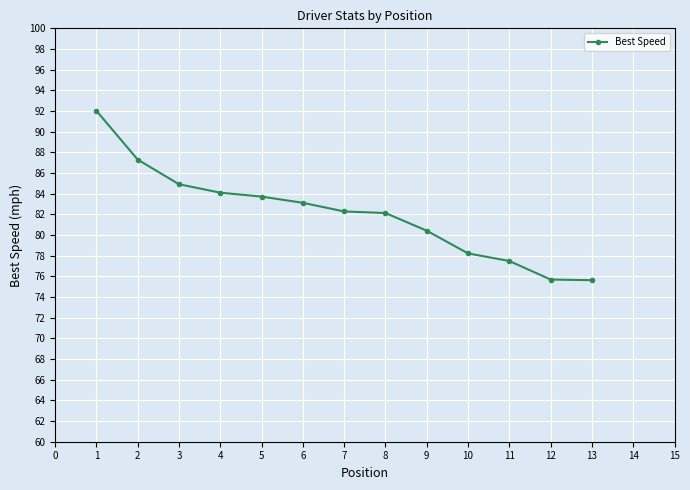

What is the difference between the maximum and second lowest values?

16.3